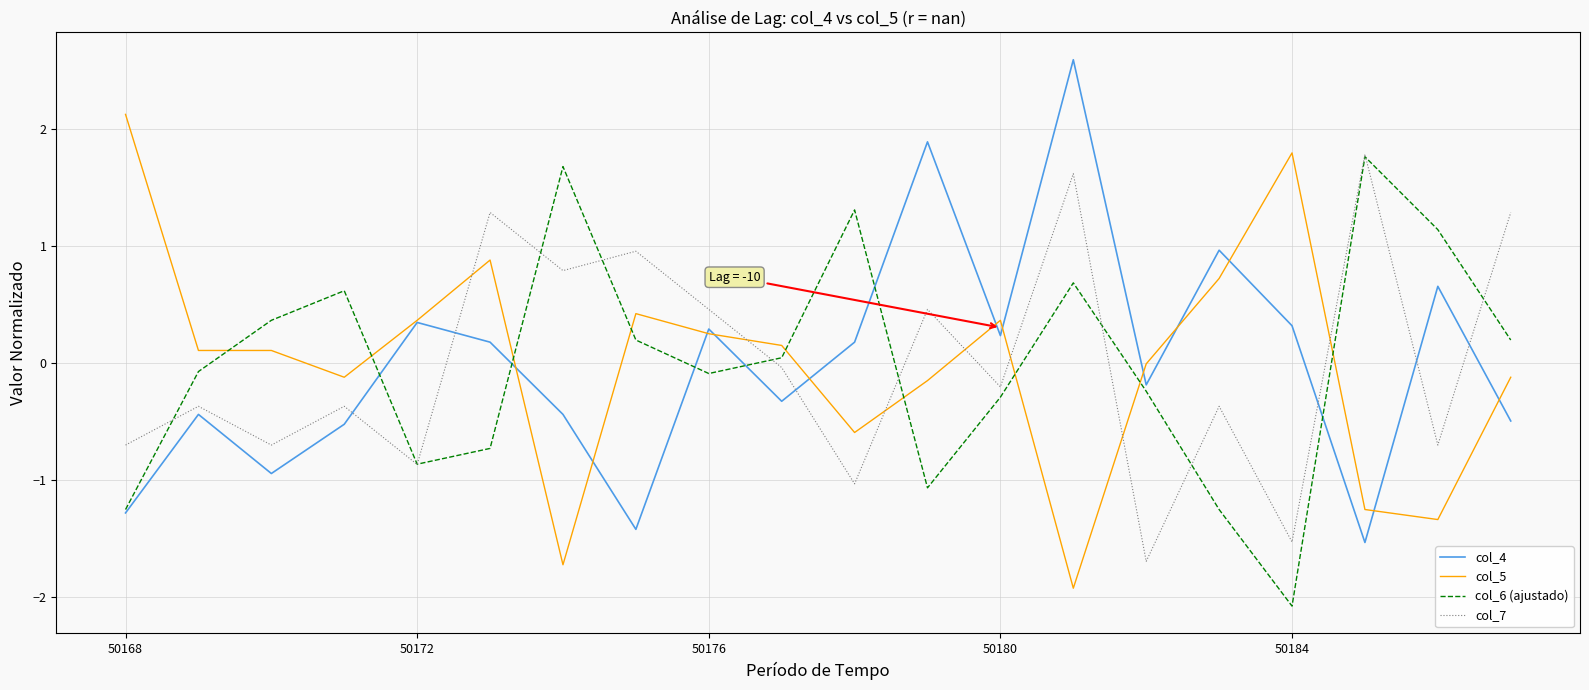

What is the minimum value for col_5?

-1.9